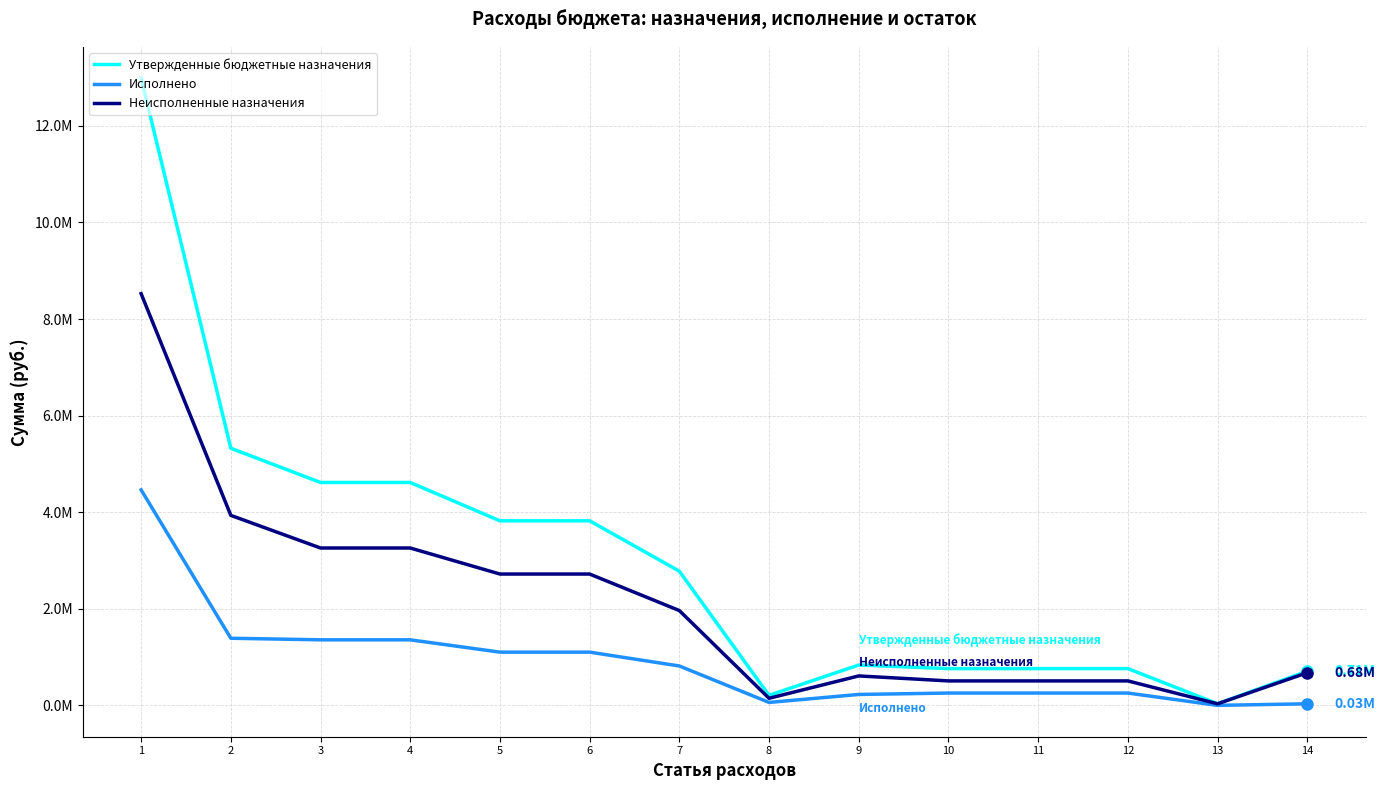

Does the chart have visible grid lines?

Yes